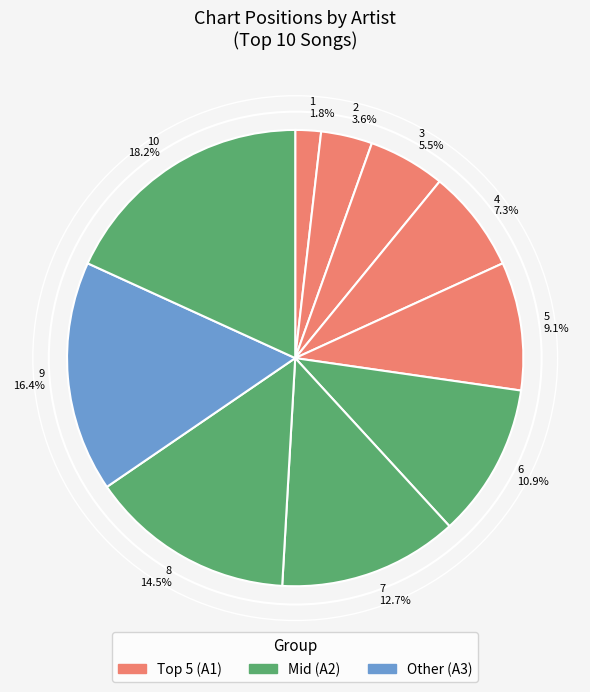

How many segments does this pie chart have?

10